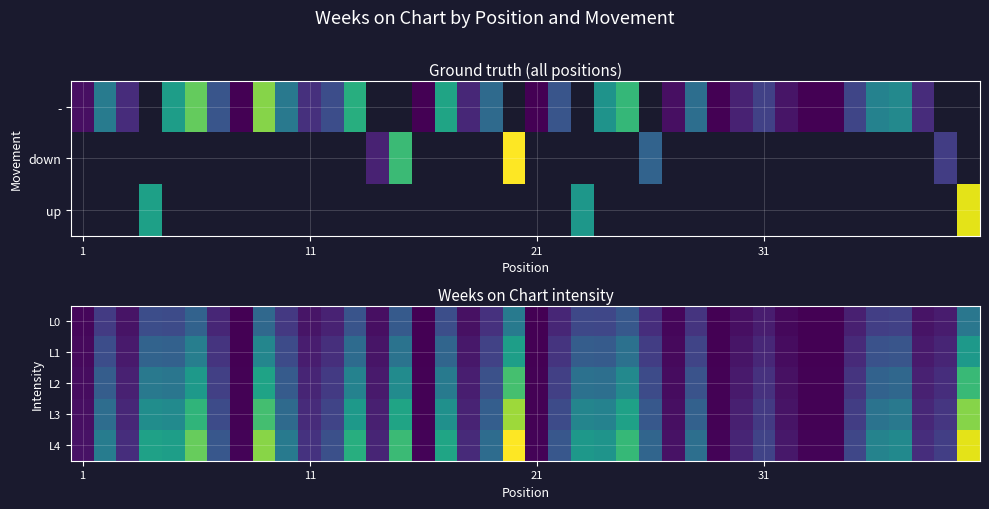

What is the smallest value displayed?

0.5